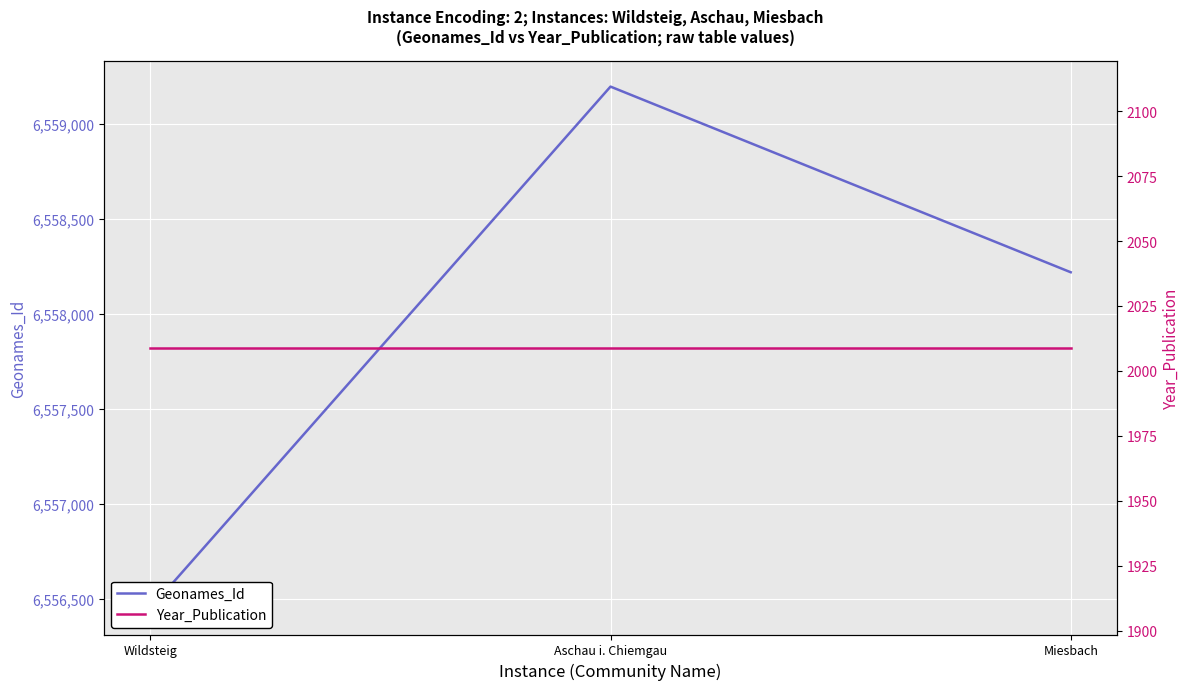

Which series has the widest spread of values?

Geonames_Id